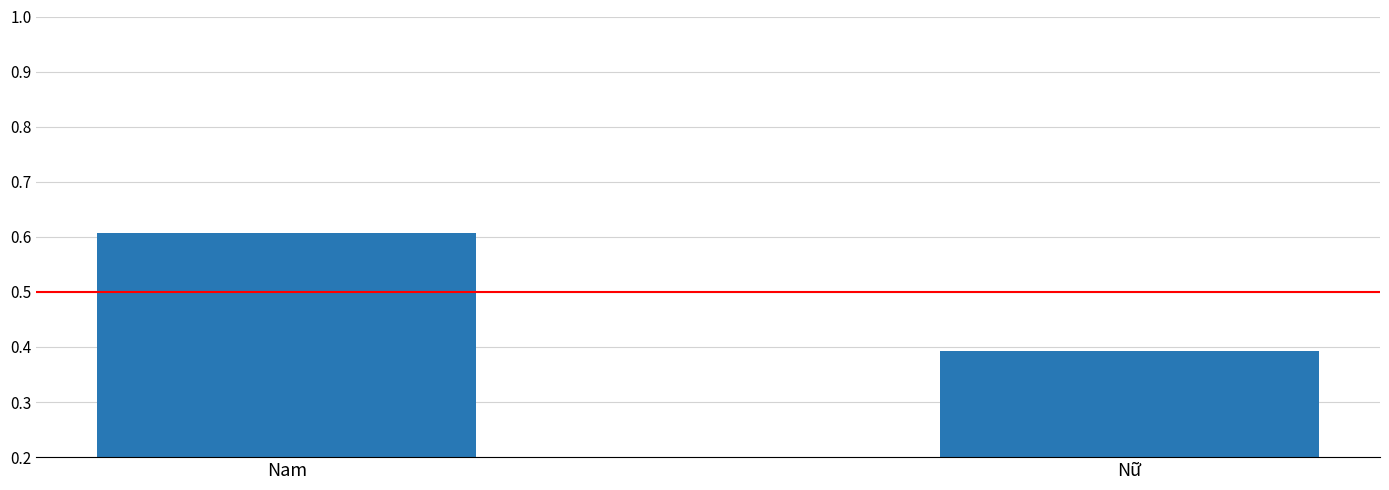

Which label corresponds to the largest value in the chart?

Nam